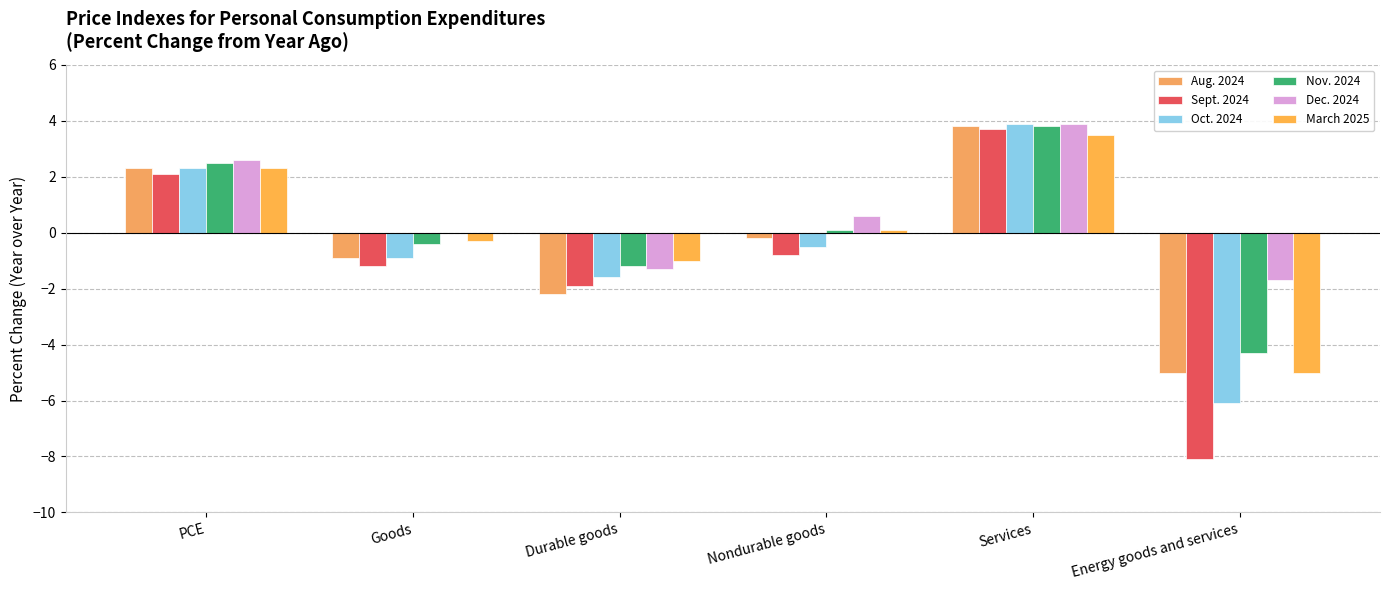

Does the chart contain stacked bars?

No